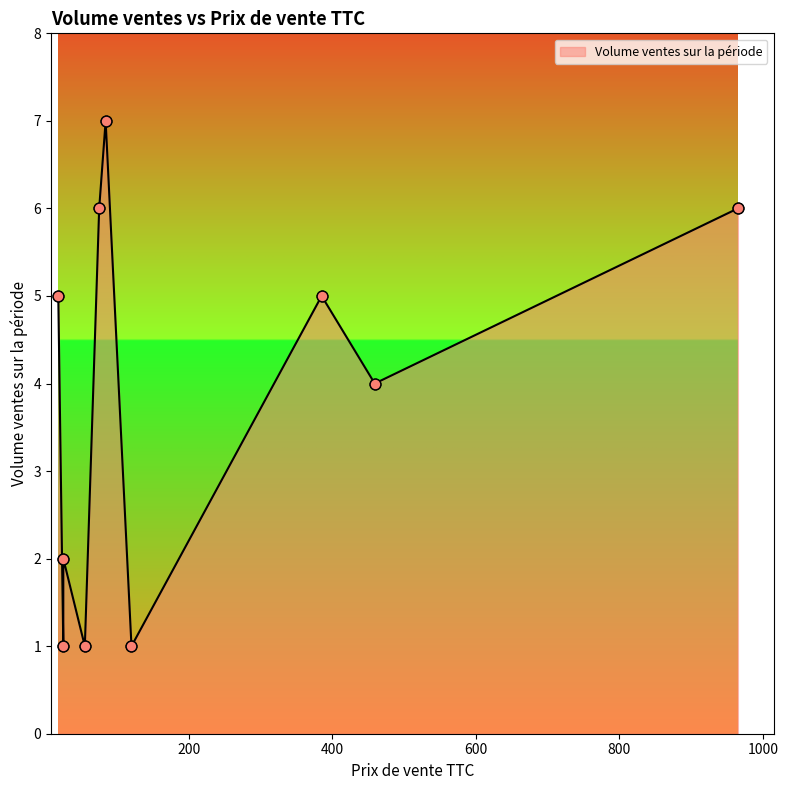

Which has a higher value, 84 or 25?

84